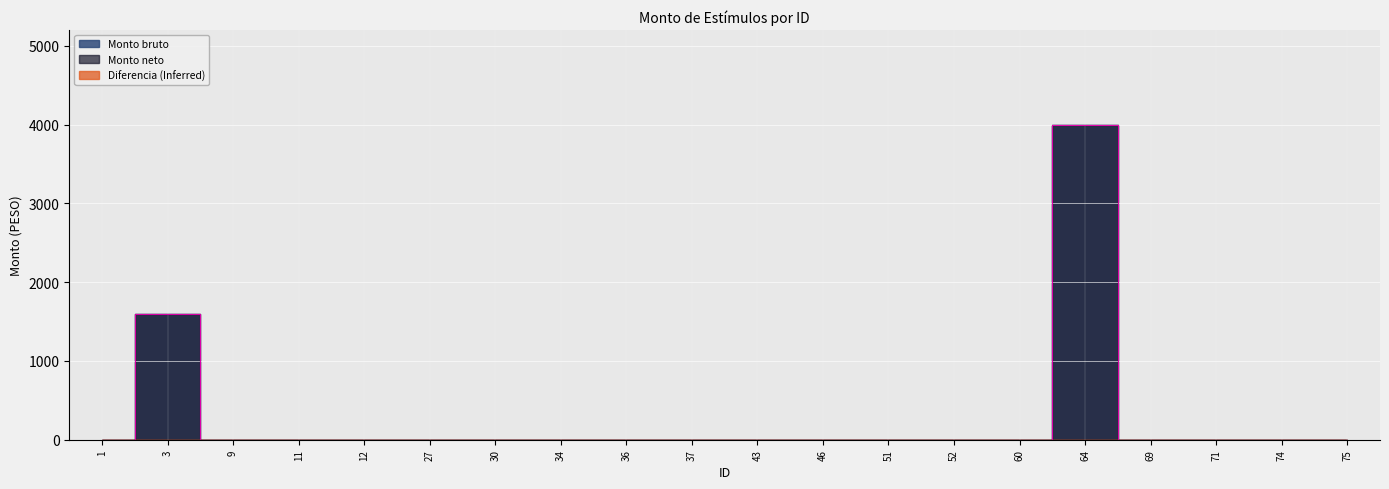

Which category has the highest value across all series?

64